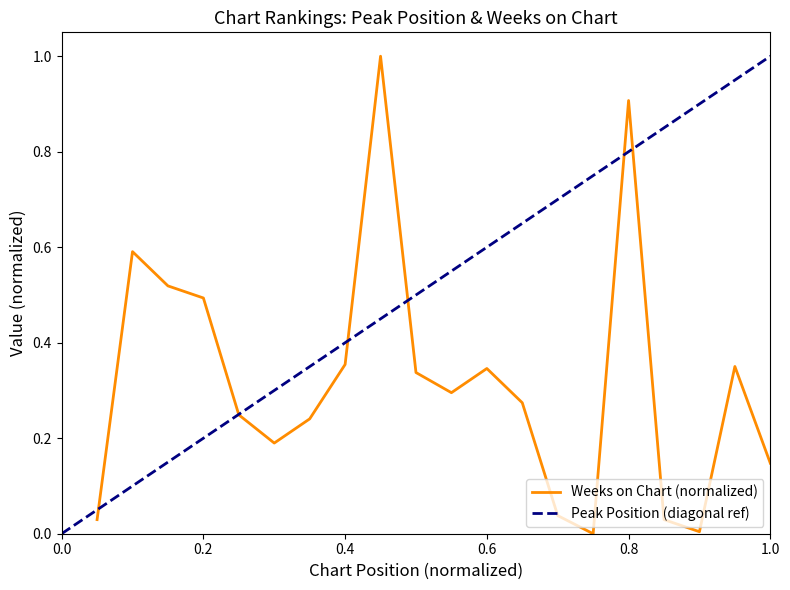

What is the value of the 16th point from the left?

0.9